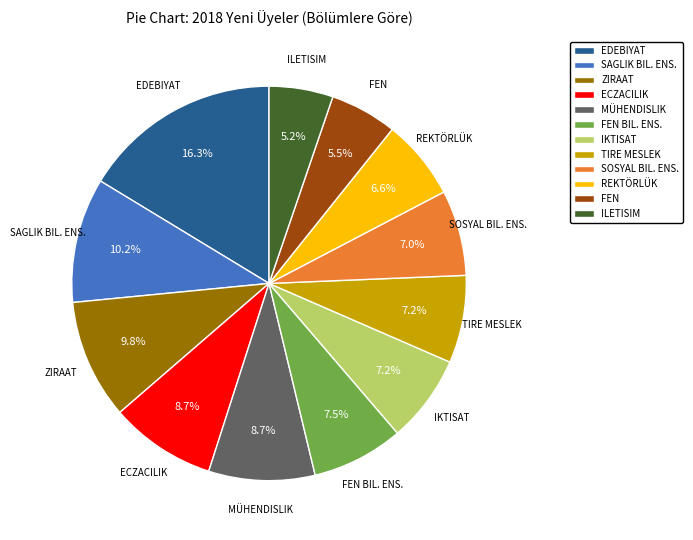

How many segments does this pie chart have?

12